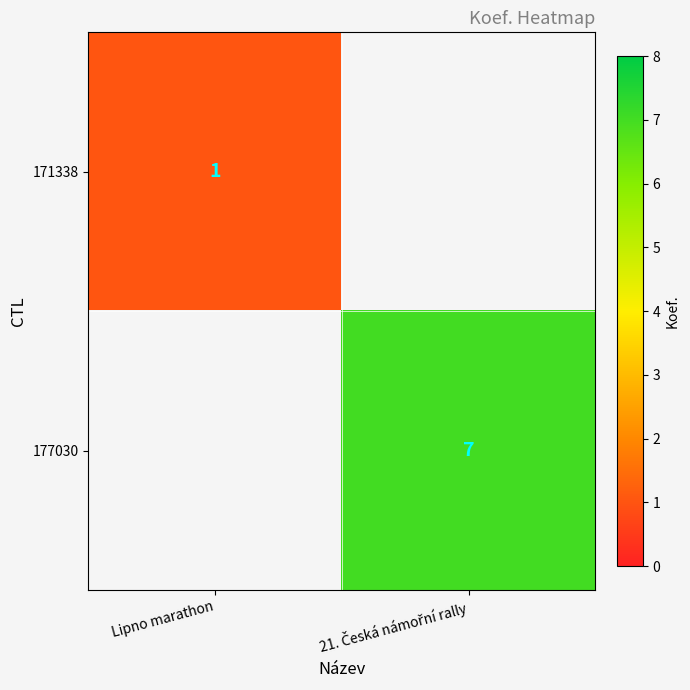

True or false: 171338 has a value of 2 at Lipno marathon.

False